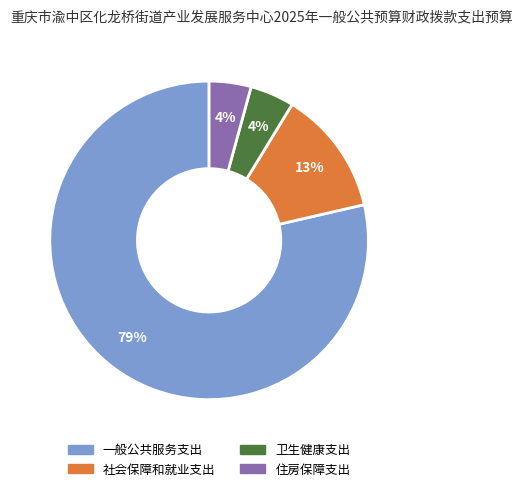

To the nearest percent, what is the combined percentage of 一般公共服务支出 and 卫生健康支出?

83%